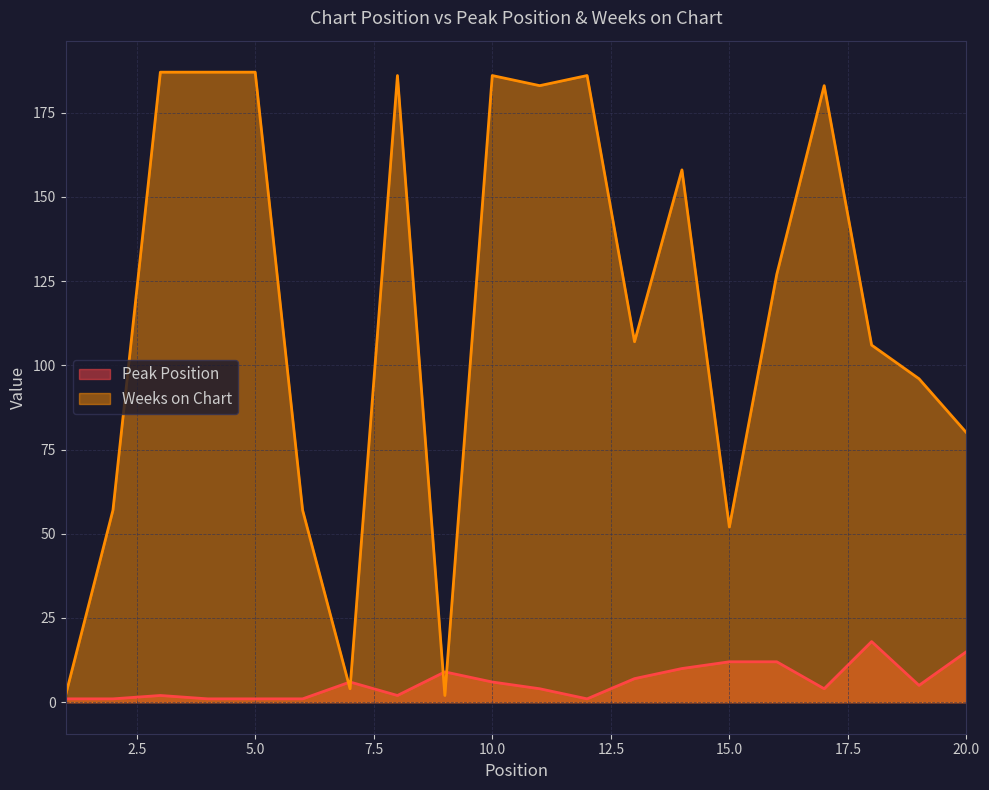

Read the Peak Position value at 9, to the nearest 10.

10